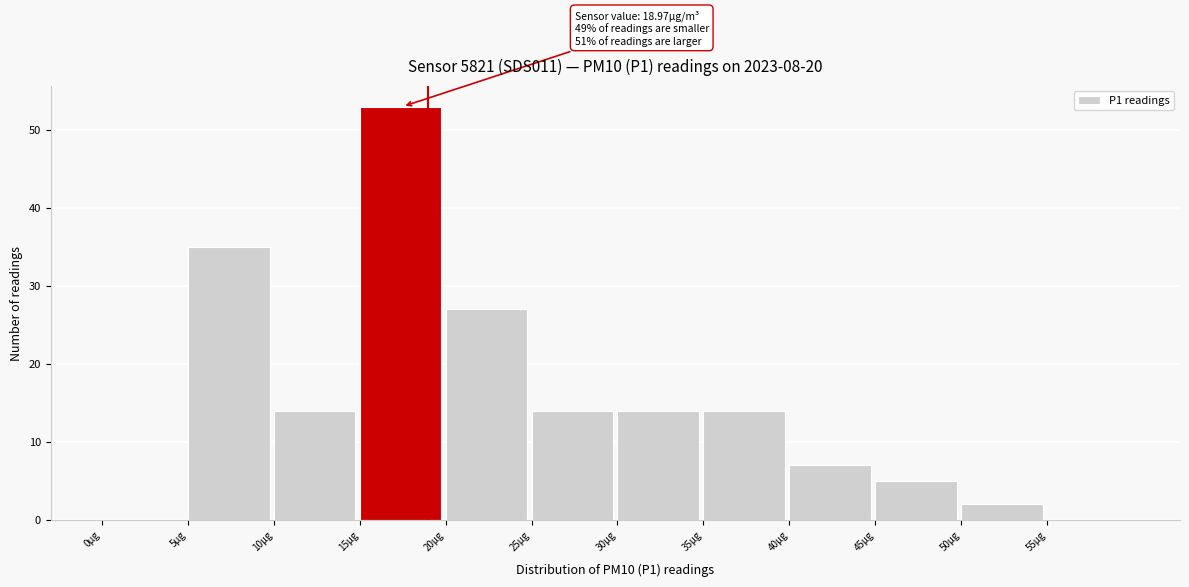

Which range on the x-axis has the tallest bar?

15 to 20